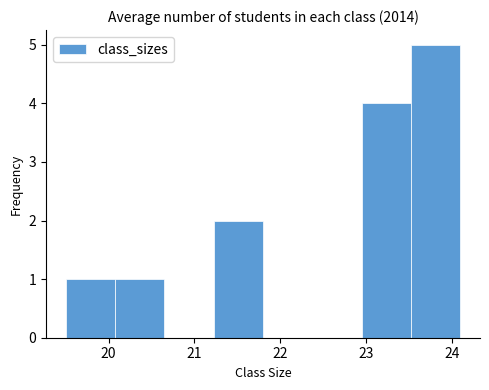

How tall is the bar that spans 23.5 to 24.1 on the x-axis? Neither the bar edges nor the heights are printed on the chart, so give them approximately, as read against the axes.

5